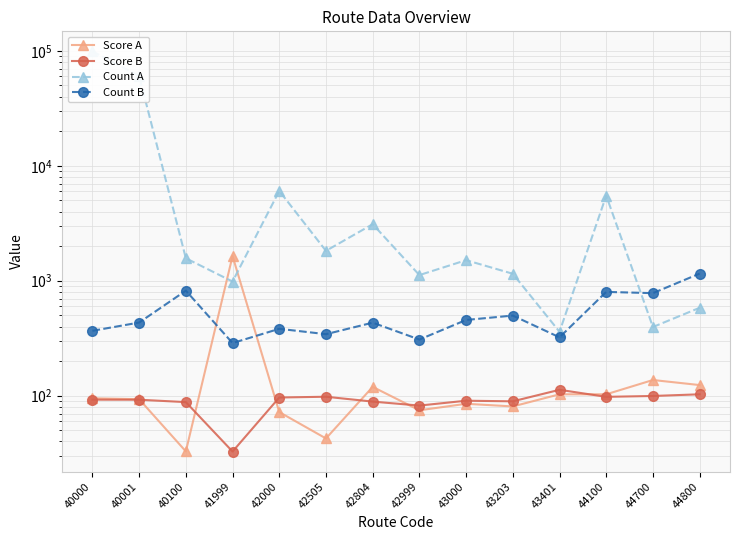

True or false: Score B and Count B cross at least once.

False